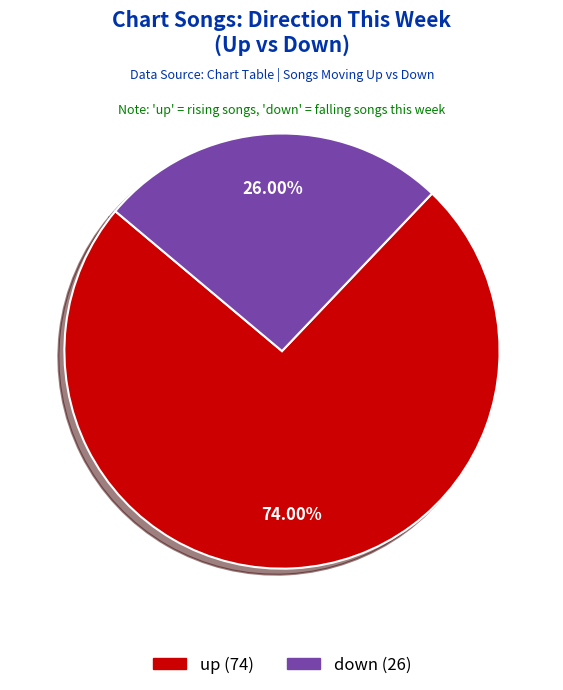

Which category has the biggest portion of the pie?

up